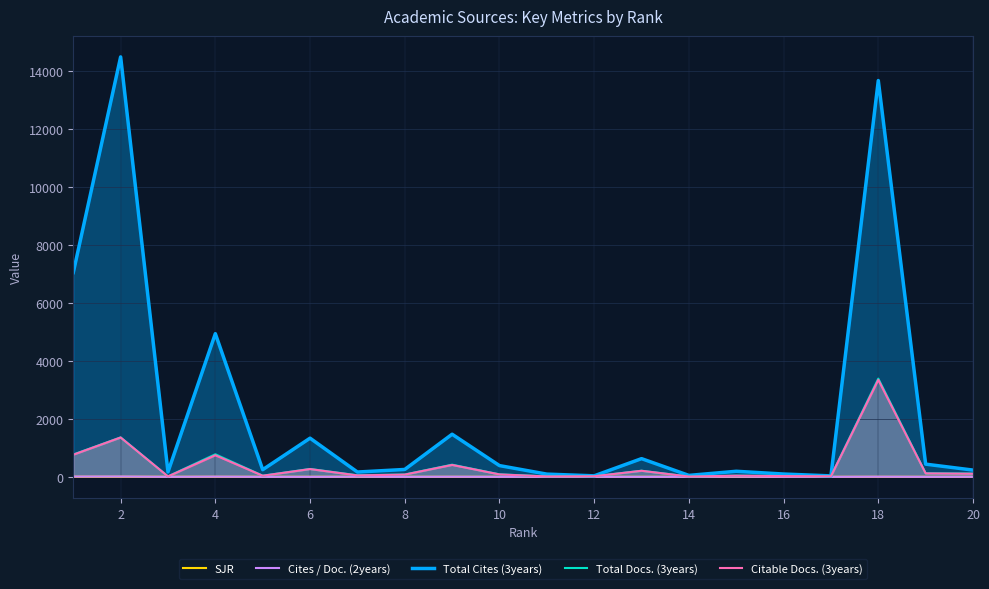

Which series has the widest spread of values?

Total Cites (3years)